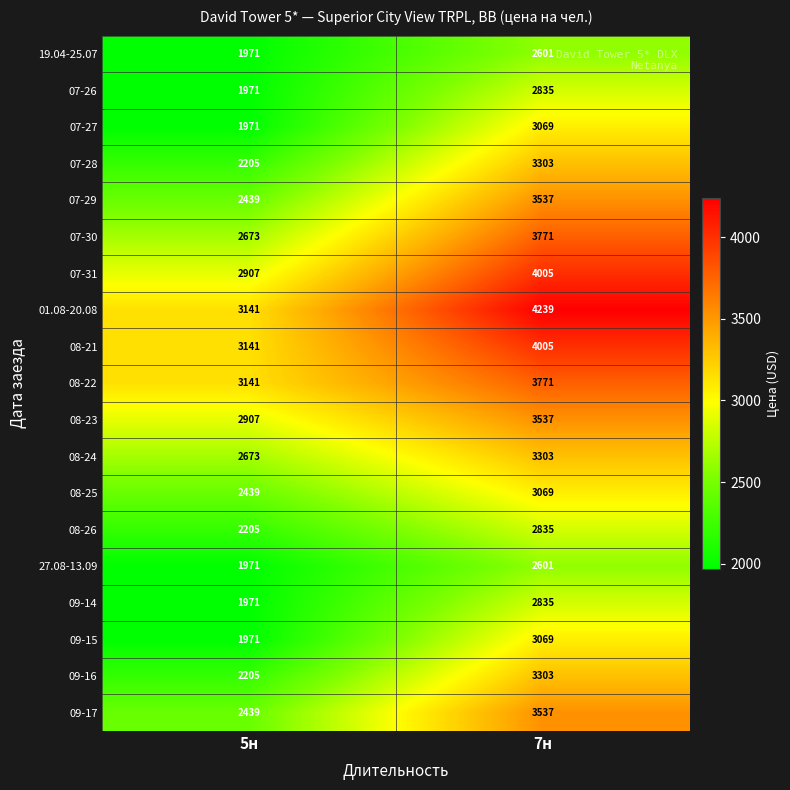

What is the spread (max minus min) of values at 7н?

1638